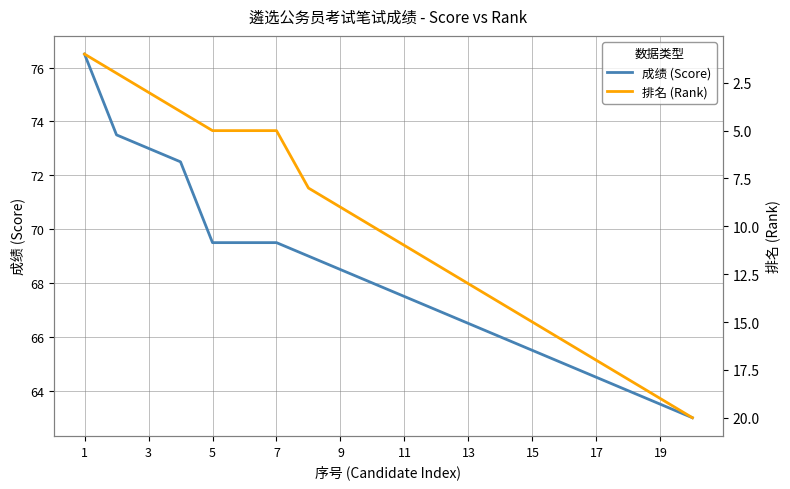

Is it true that 成绩 (Score) equals 100.9 at 11?

False